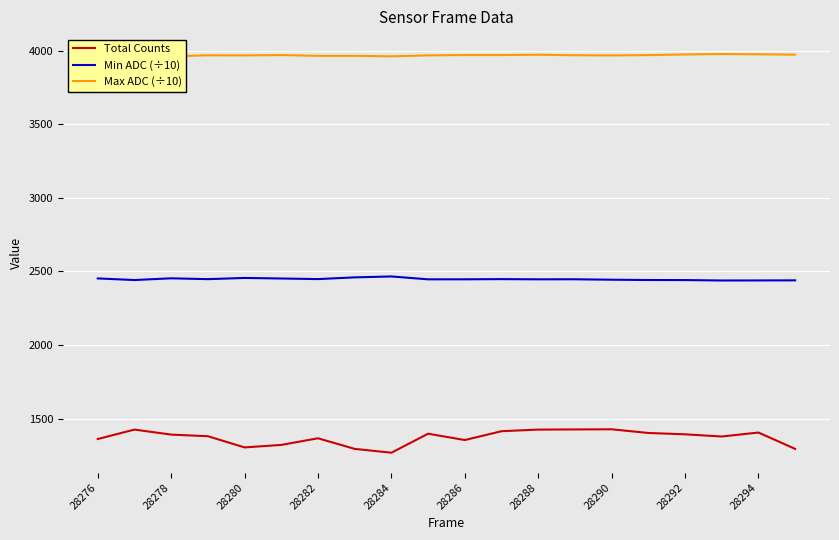

List the series in order of their peak value, highest first.

Max ADC (÷10), Min ADC (÷10), Total Counts